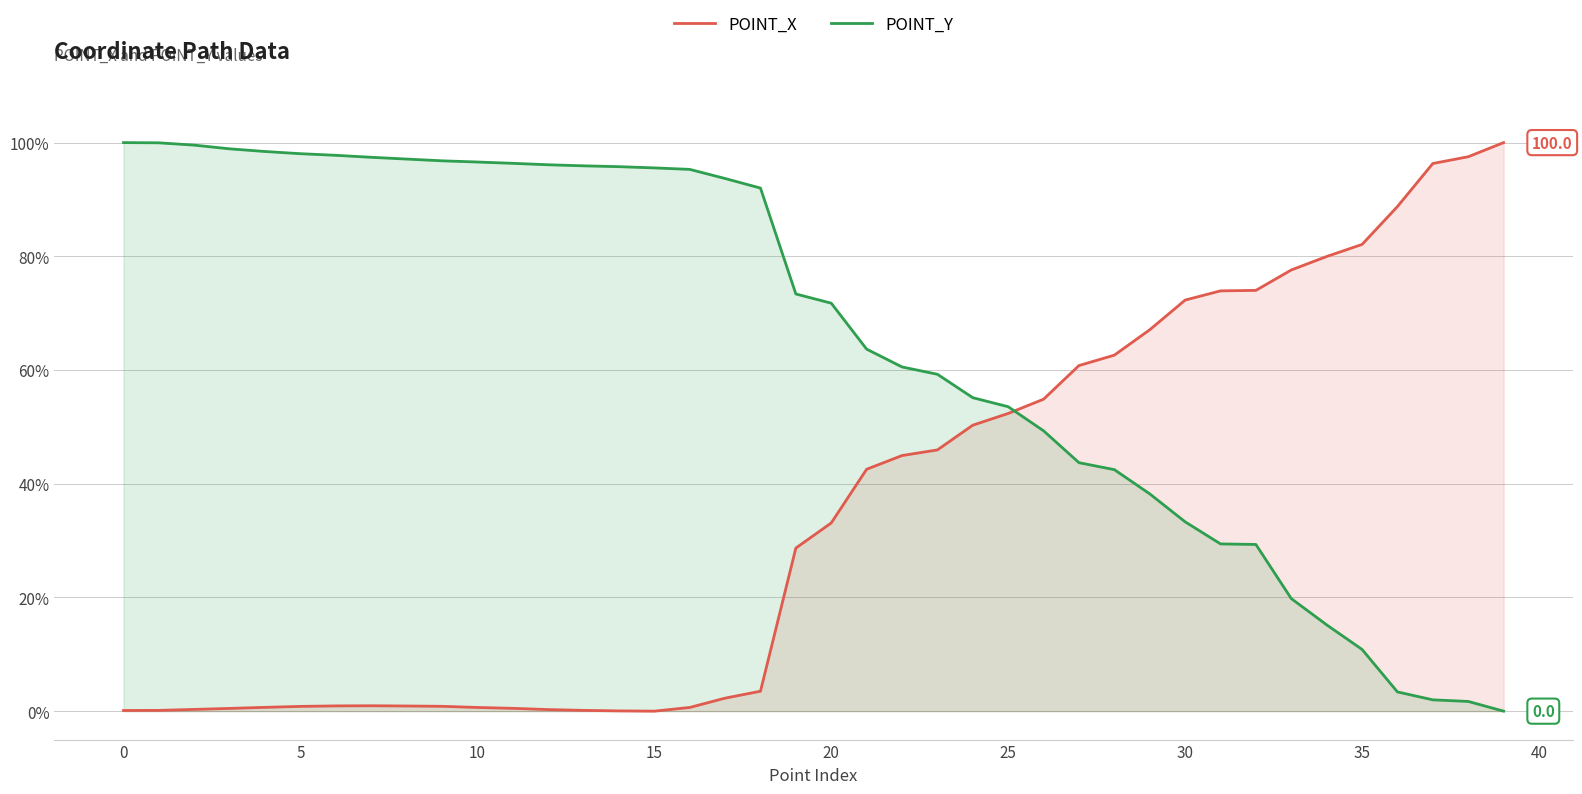

What is the difference between the highest and lowest values at 26?

5.6